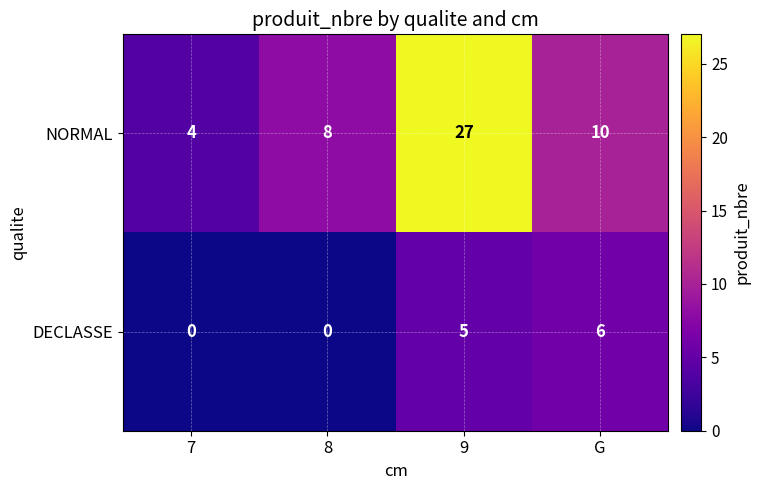

Where does the NORMAL series first go above 10?

9